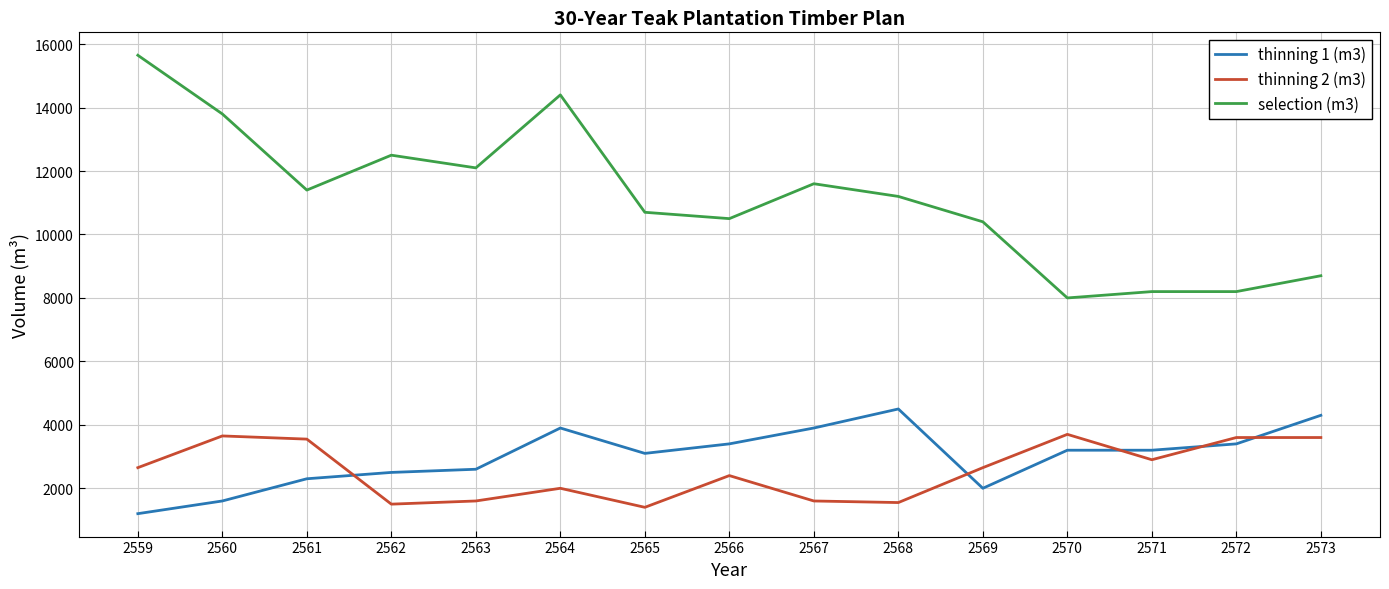

What is the total value across all series at 2568?

17250